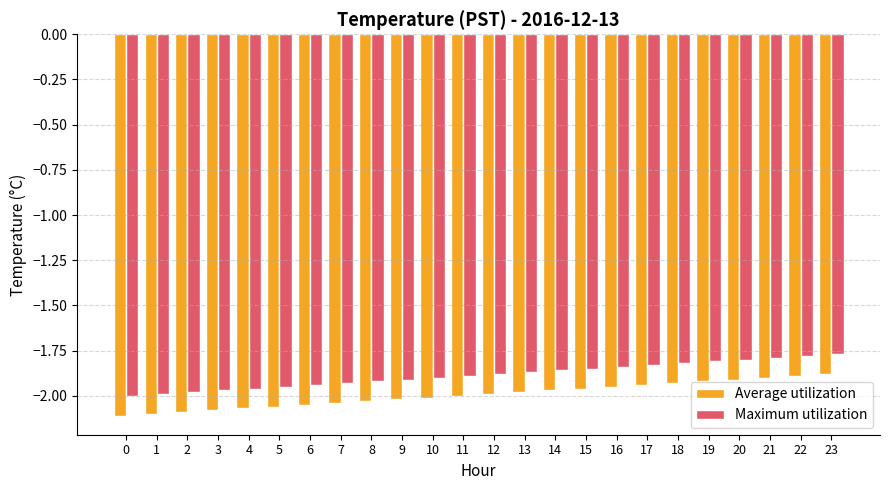

Is the value of Maximum utilization at 0 greater than the value of Average utilization at 19?

No